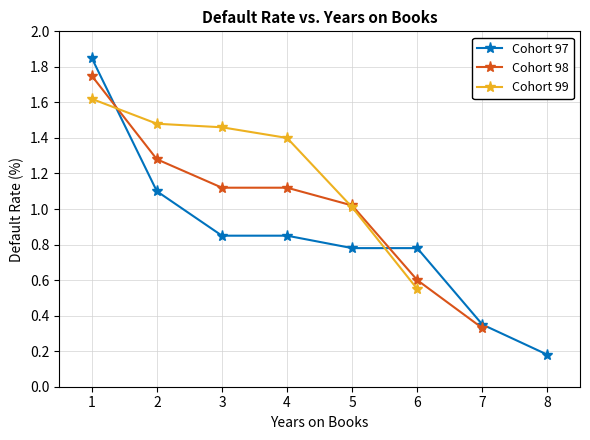

How many data points in Cohort 99 are above 1?

5